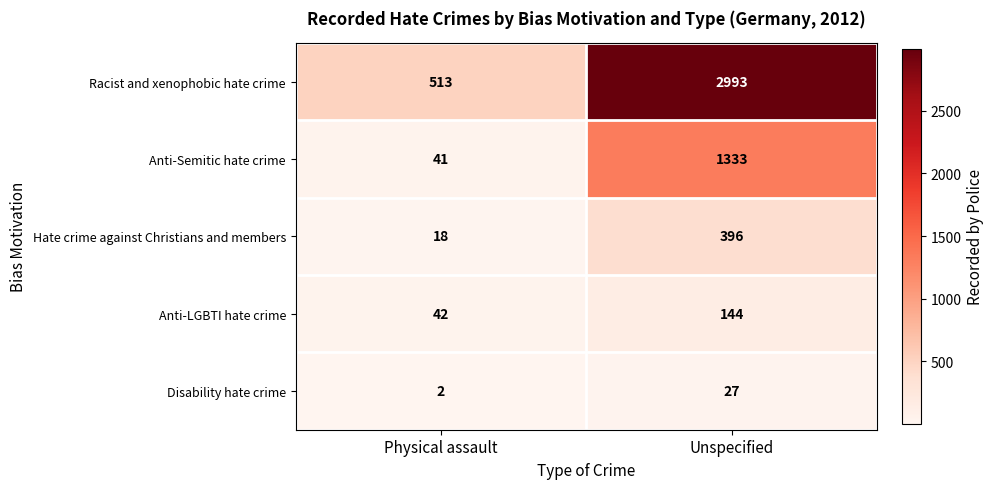

How many categories are shown in the chart?

2